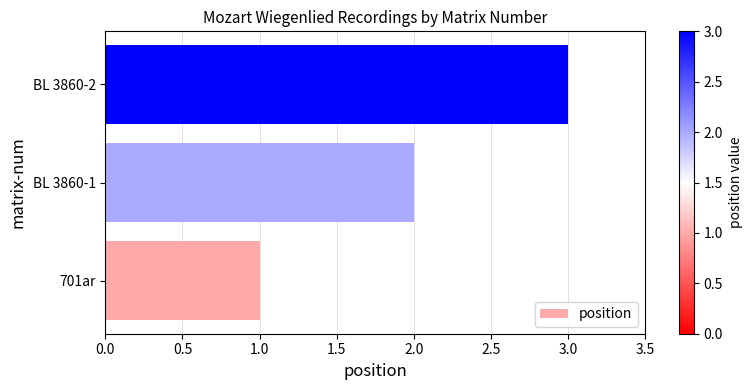

What is the sum of the values at BL 3860-1 and 701ar?

3